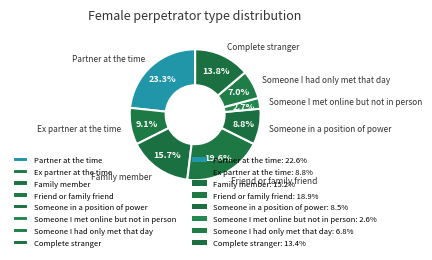

To the nearest percent, what portion does Someone I had only met that day represent?

7%